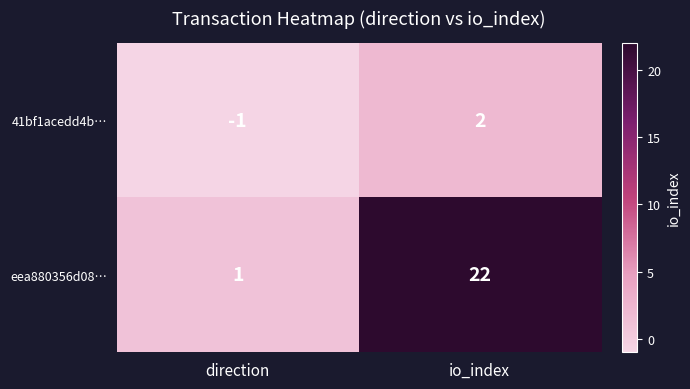

The 41bf1acedd4b… series shows -1 at direction. True or false?

True